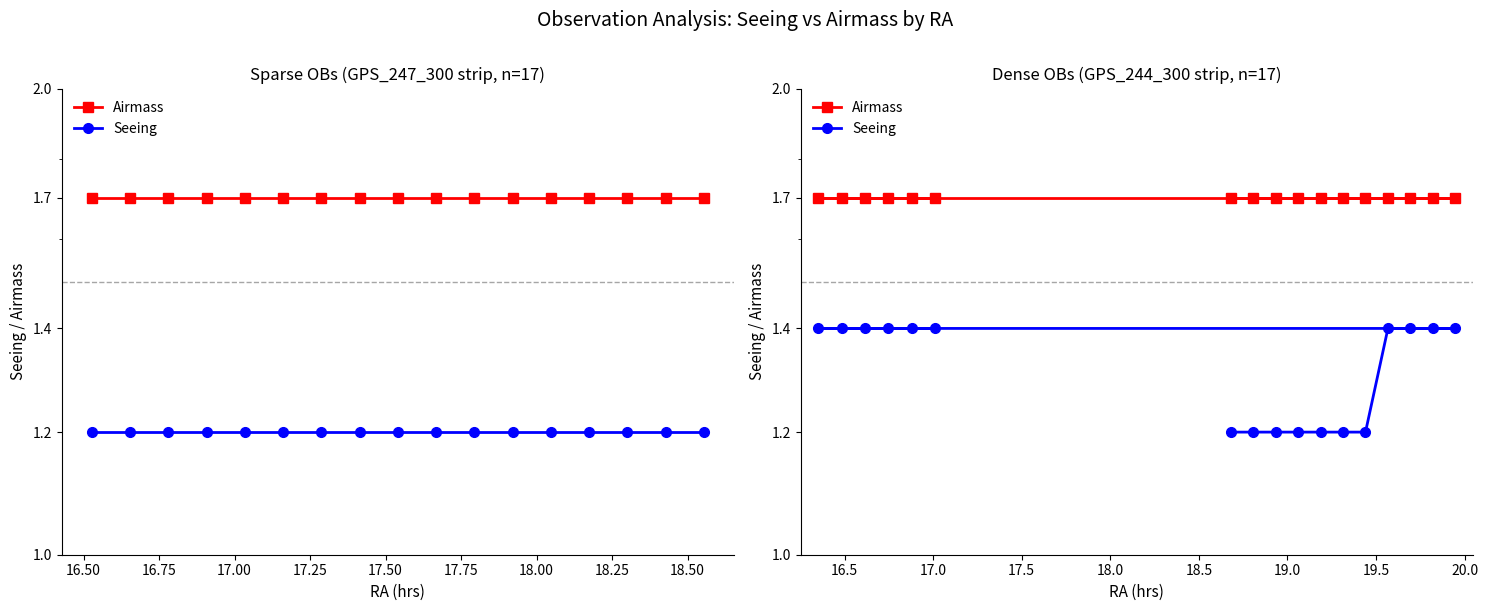

True or false: Airmass and Seeing cross at least once.

False